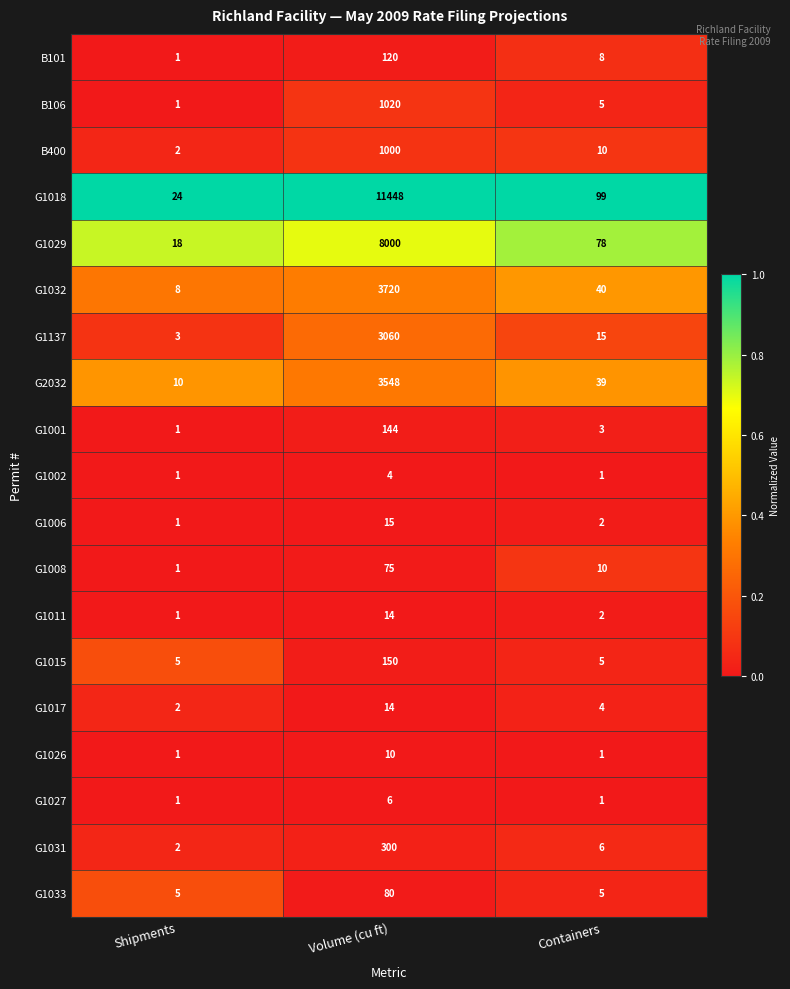

What is the difference between the maximum and minimum values in the G1006 series?

14